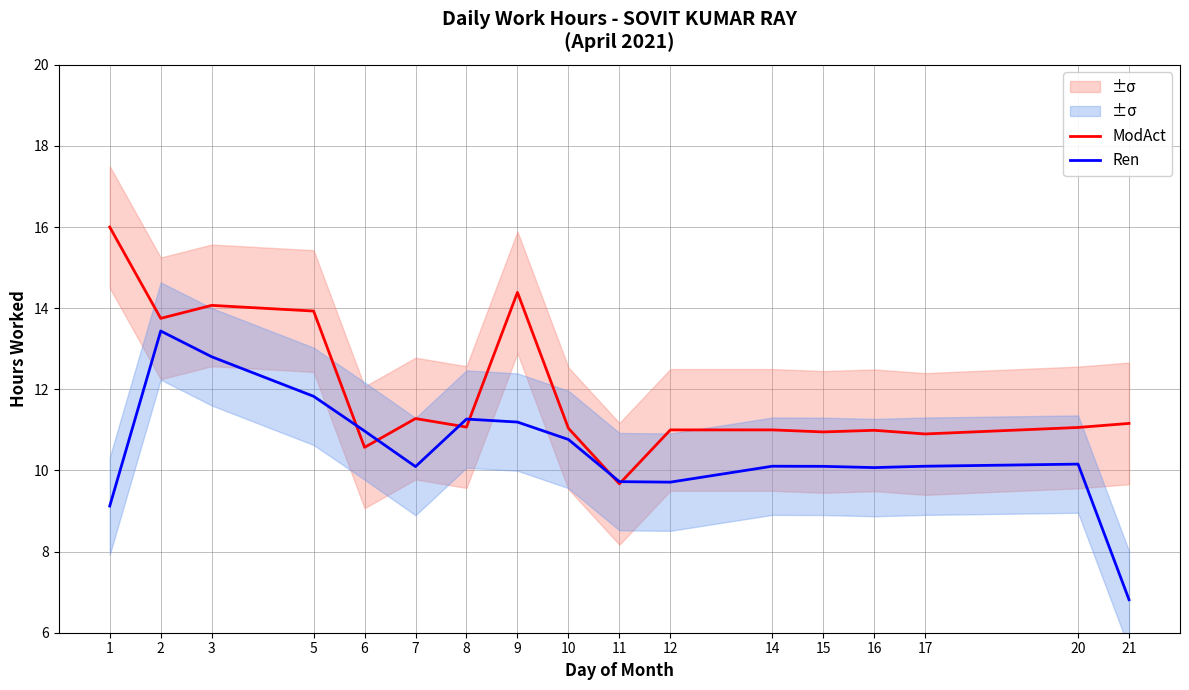

What is the difference between the maximum and minimum values in the ModAct series?

6.3